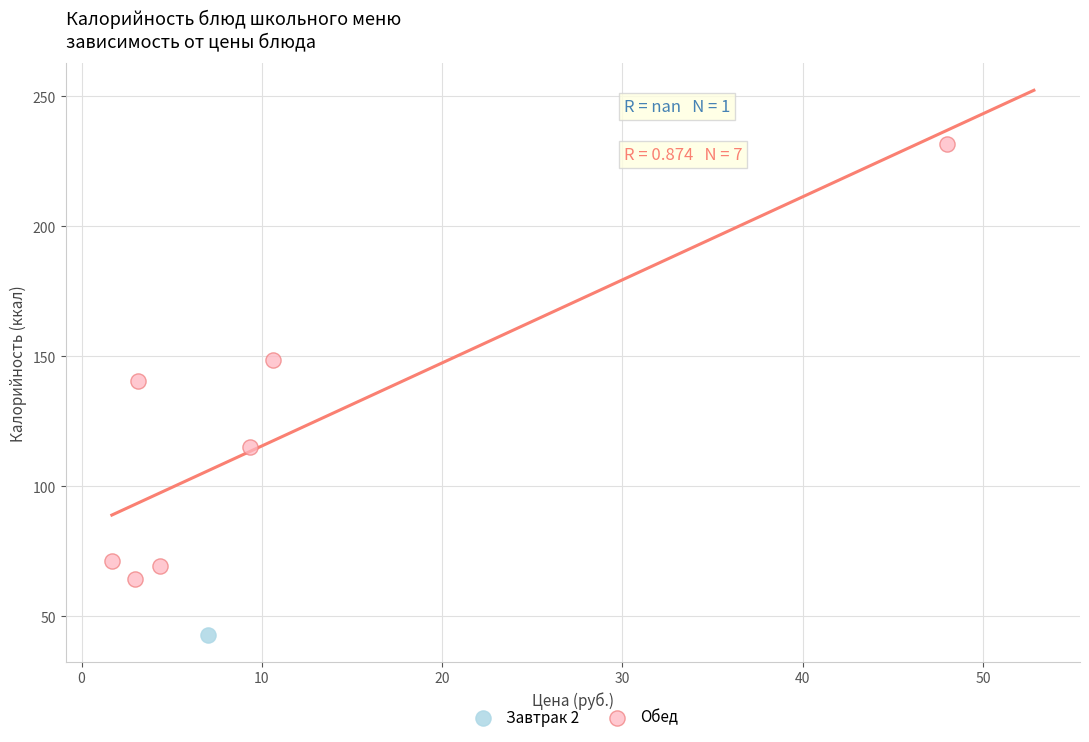

What are all the series names shown in the legend?

Завтрак 2, Обед